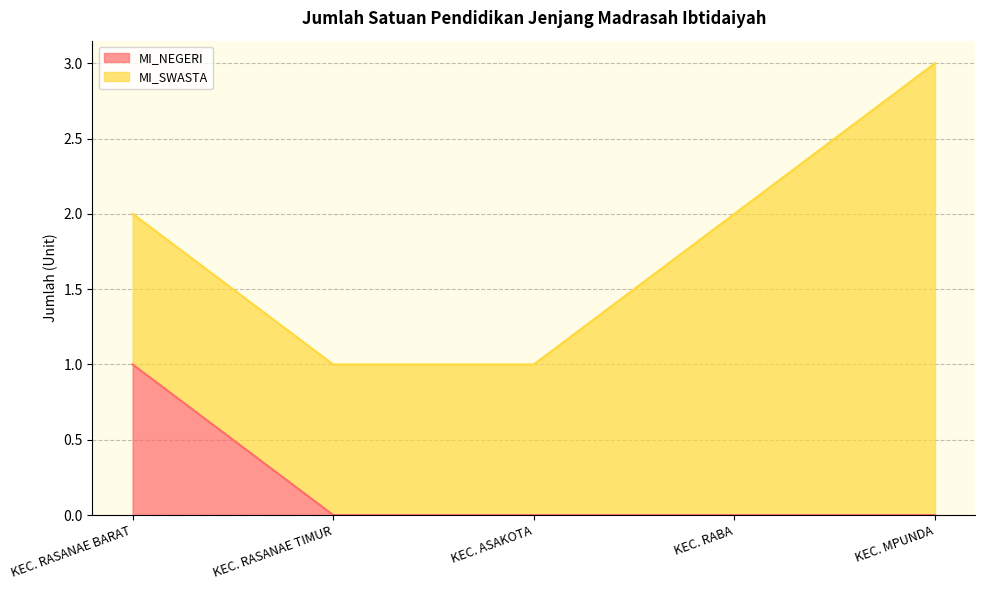

True or false: MI_NEGERI has a value of 1 at KEC. RASANAE TIMUR.

False